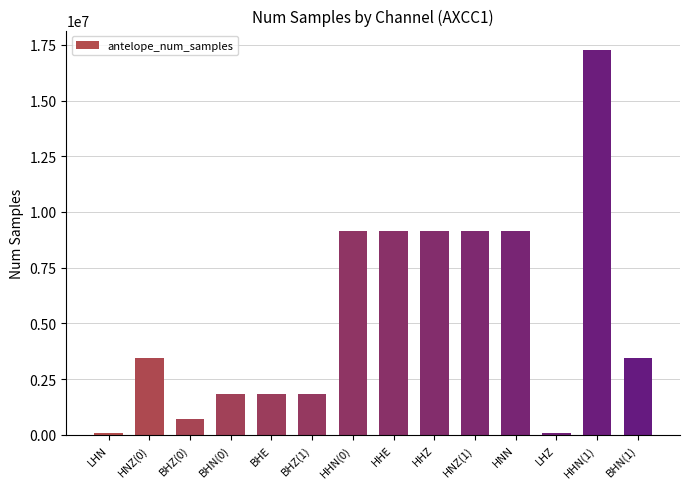

Are the bars horizontal?

No